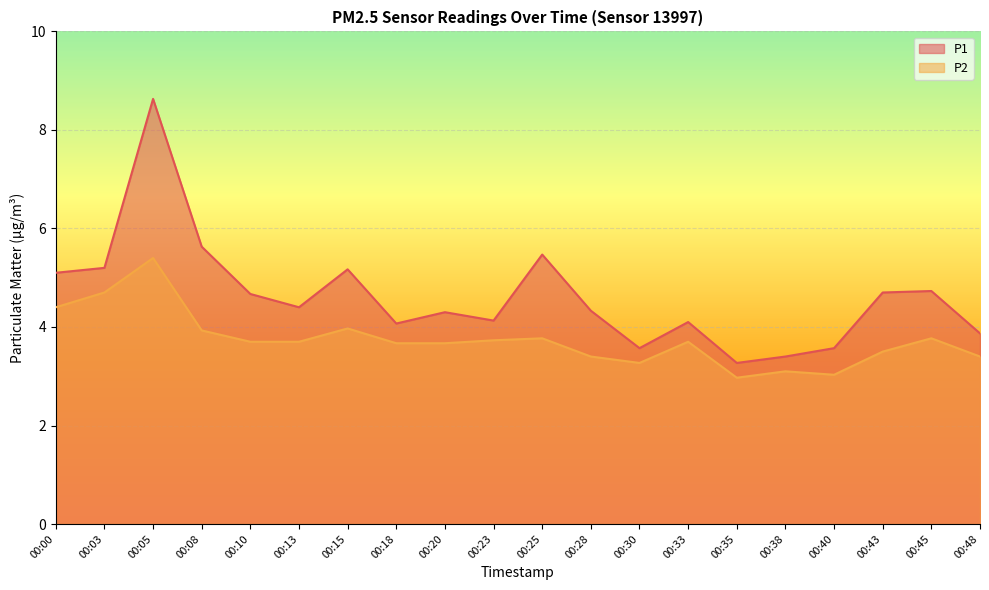

Which series has the largest range (max minus min)?

P1